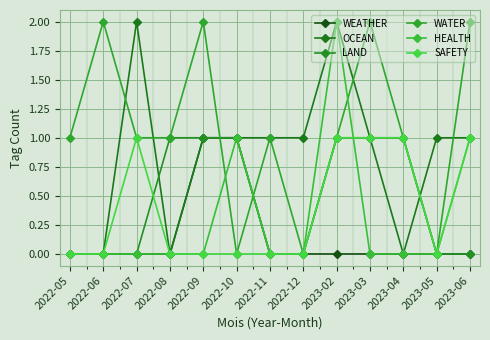

How many categories are shown in the chart?

13